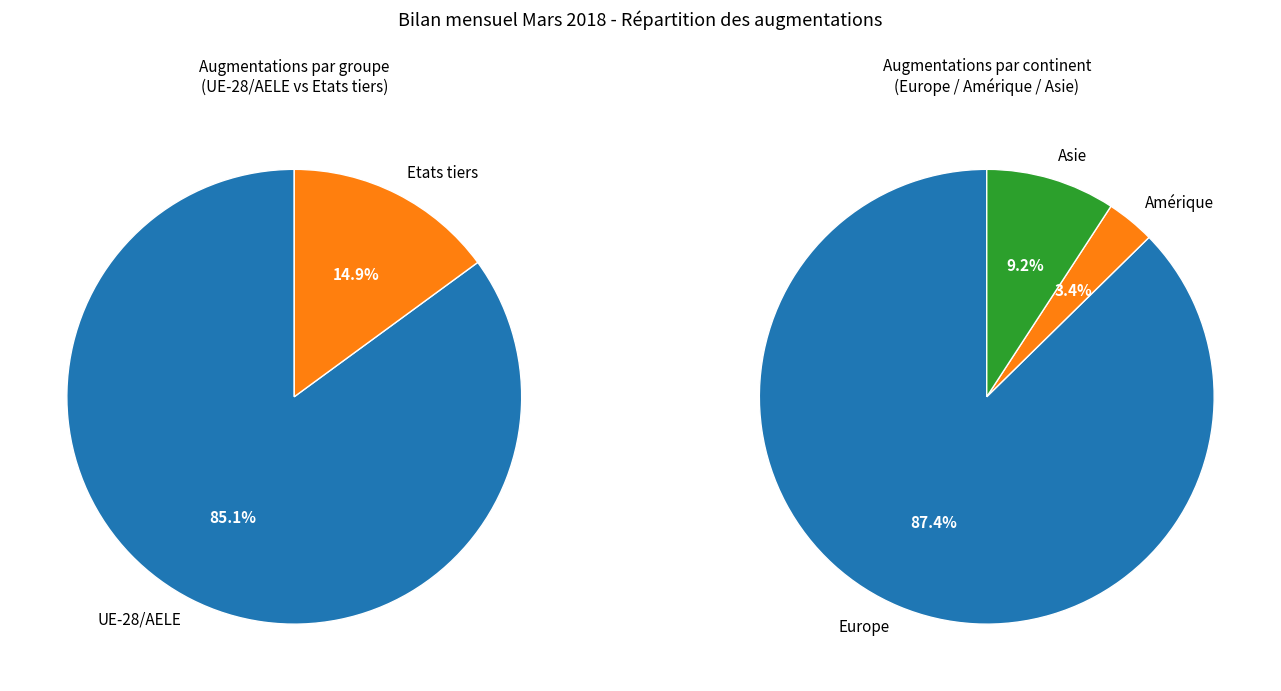

What percentage is NOT represented by Europe?

12.6%